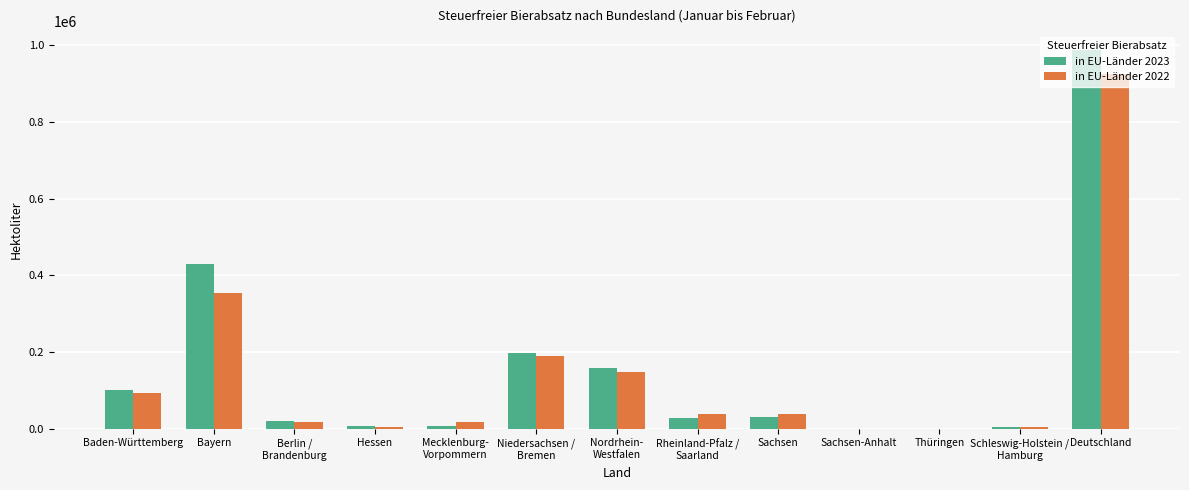

Where does the in EU-Länder 2022 series first go above 38077?

Baden-Württemberg